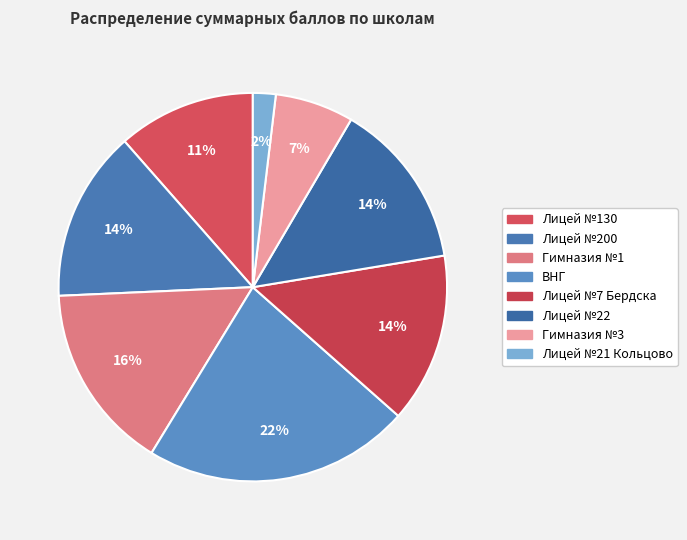

How many slices are in this pie chart?

8